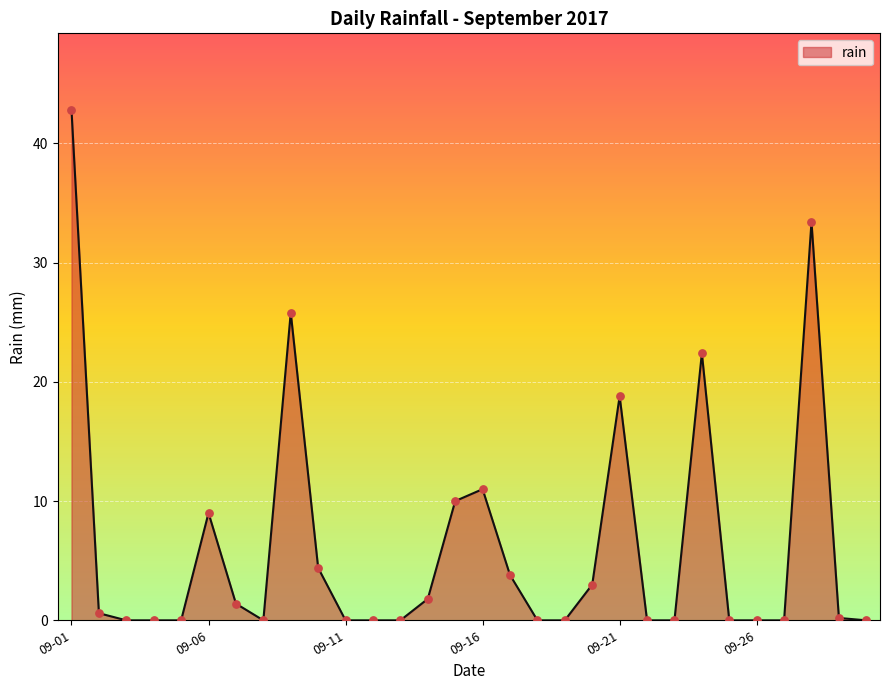

What is the maximum value shown in the chart?

42.8